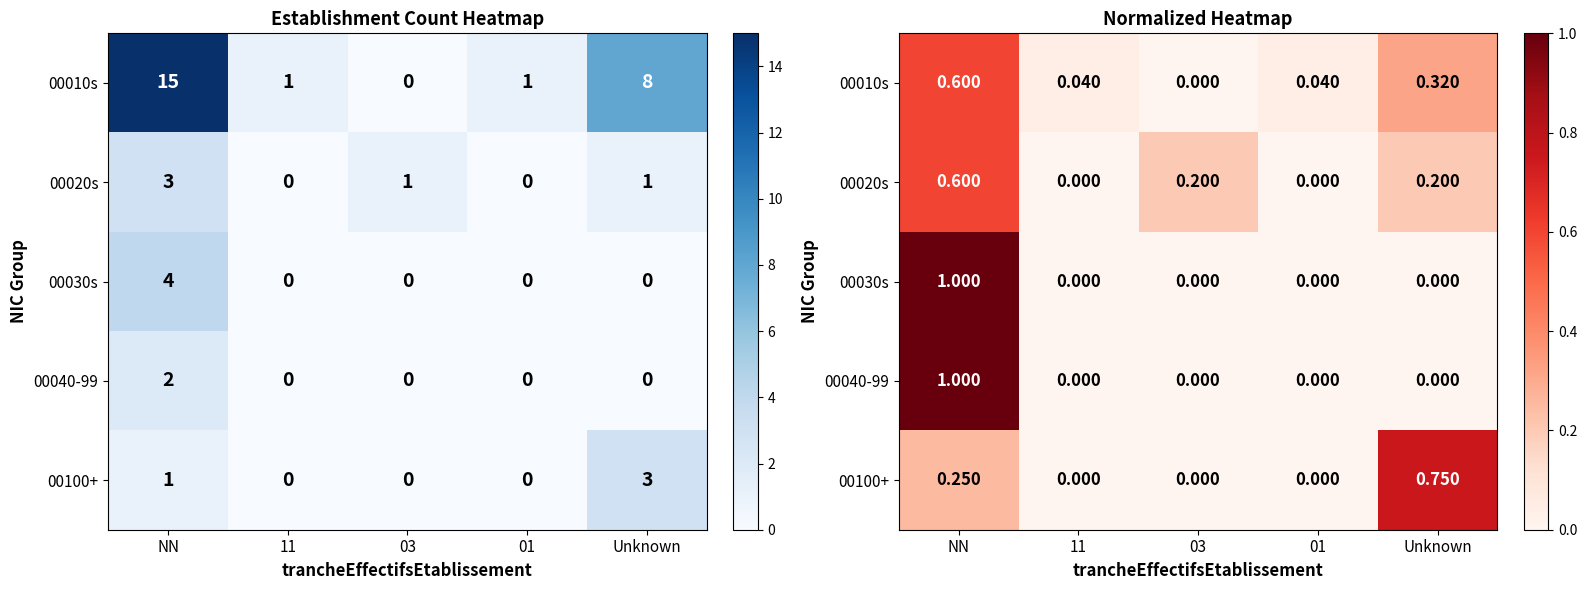

True or false: 00040-99 has a value of -0.6 at Unknown.

False